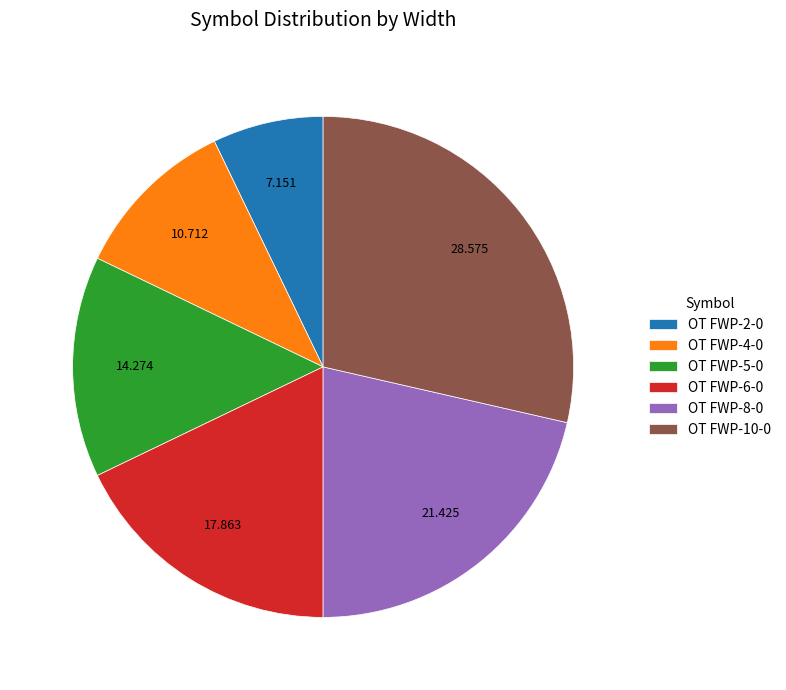

Between OT FWP-4-0 and OT FWP-8-0, which is larger?

OT FWP-8-0